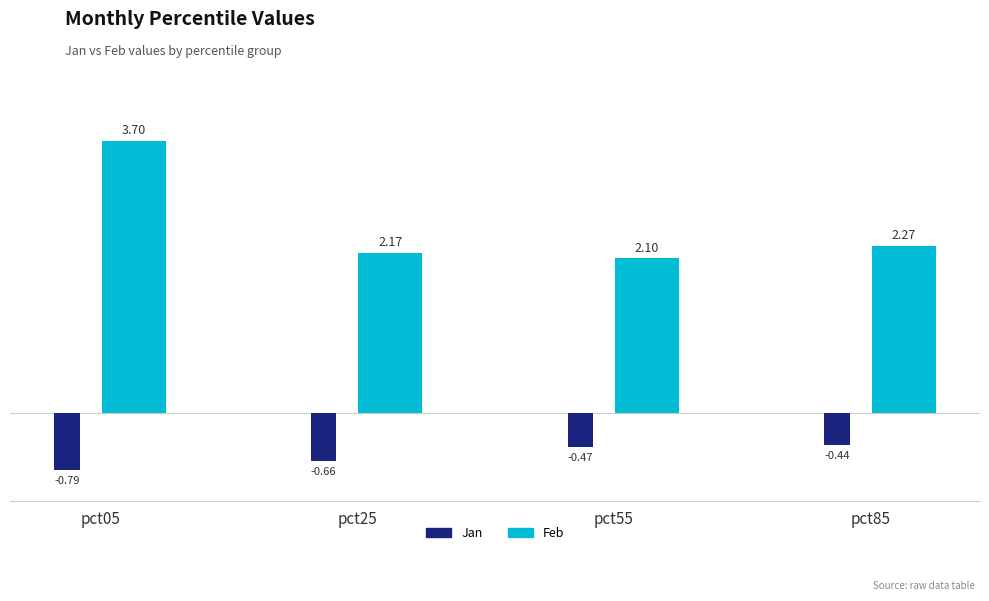

Is the value of Feb at pct85 greater than the value of Jan at pct25?

Yes